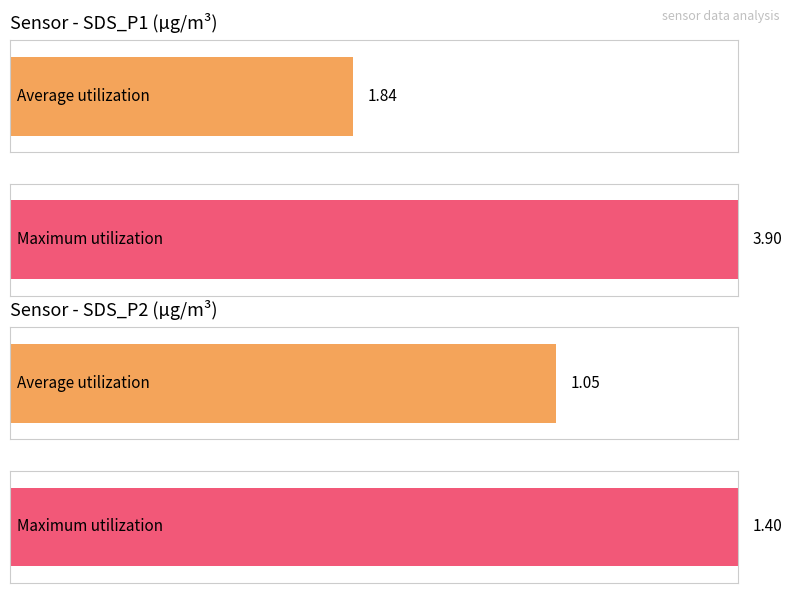

Which series has the widest spread of values?

Maximum utilization